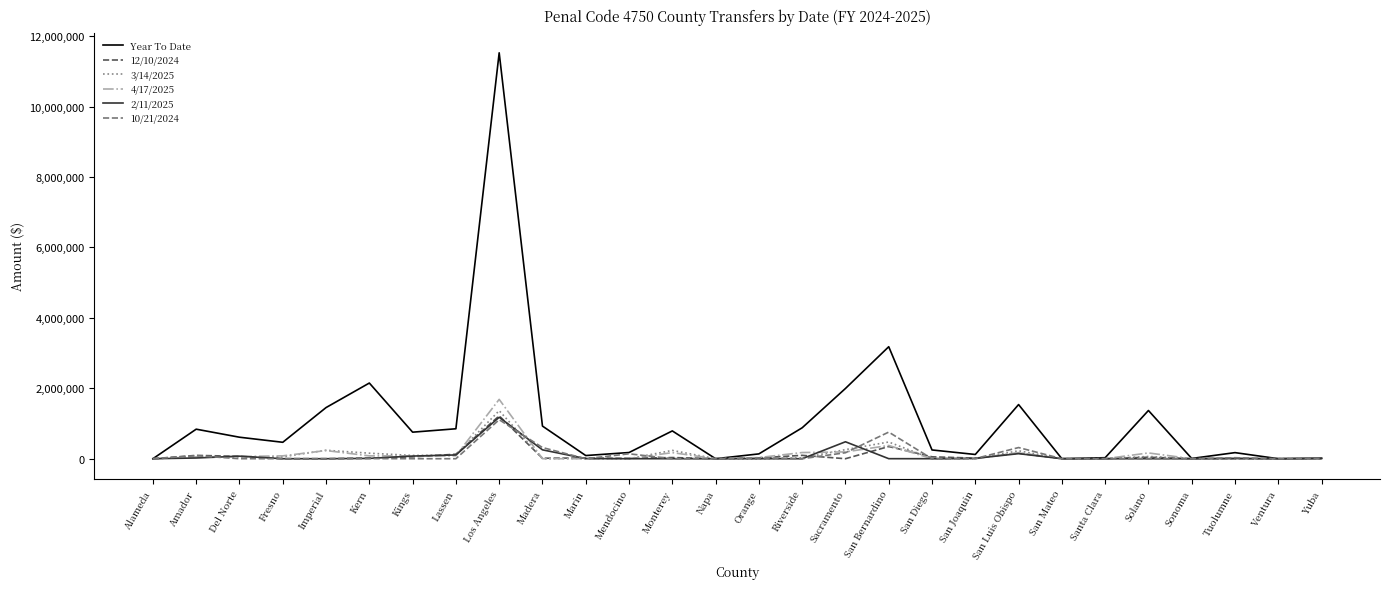

Which series has the largest range (max minus min)?

Year To Date